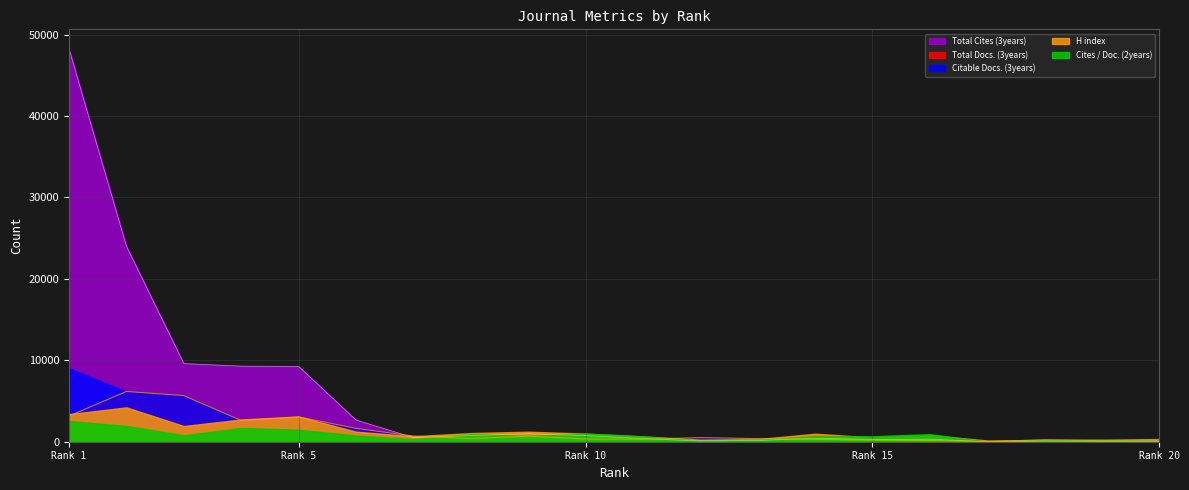

Reading right to left, list all the values displayed in this chart.

Total Docs. (3years): 292	132	248	0	151	195	301	383	503	303	340	687	385	696	1645	3038	2613	5669	6172	3167
Citable Docs. (3years): 292	132	248	0	151	195	300	380	503	297	322	682	381	694	1630	3038	2601	5669	6147	9043
Total Cites (3years): 35	43	81	0	309	279	419	151	91	387	747	968	759	505	2663	9249	9283	9596	24004	48239
H index: 25	25	22	15	81	53	98	32	25	65	100	123	106	67	124	310	273	193	422	339
Cites / Doc. (2years): 12	33	30	0	186	134	134	45	18	131	198	144	186	62	153	294	338	157	388	509